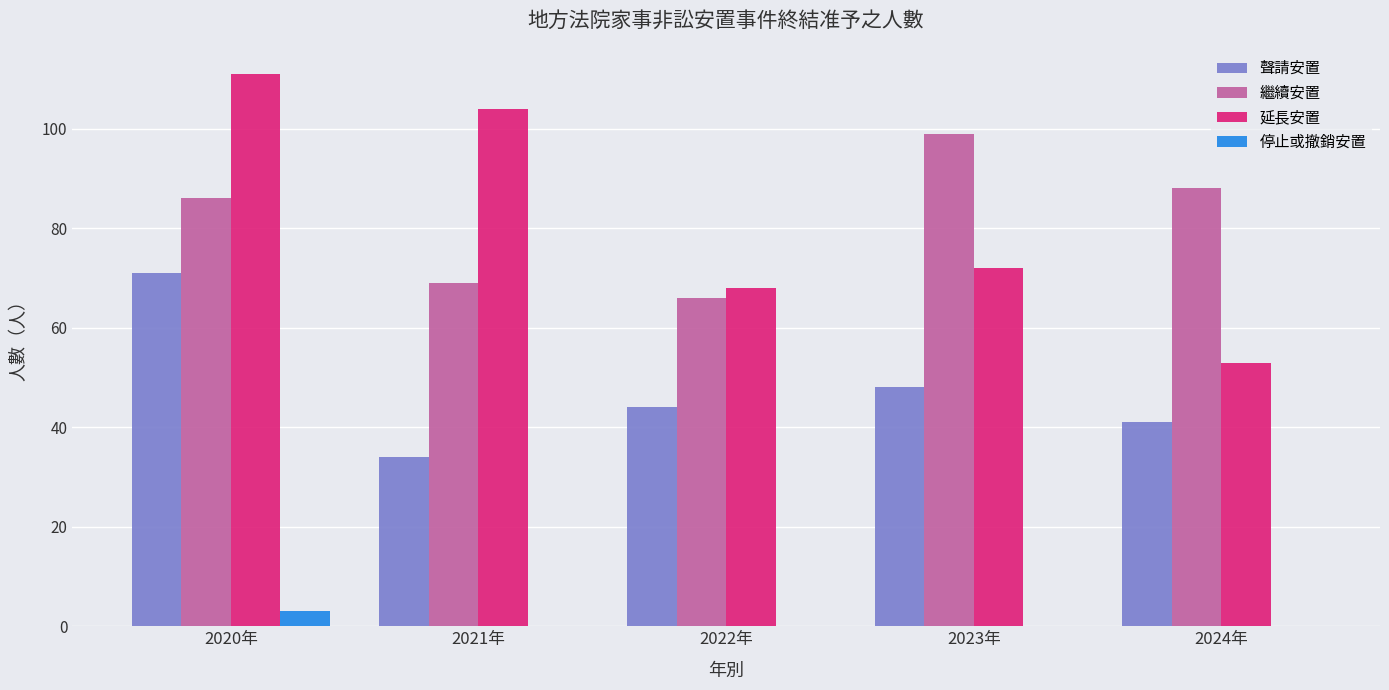

What is the sum of the 繼續安置 values at 2021年 and 2020年?

155